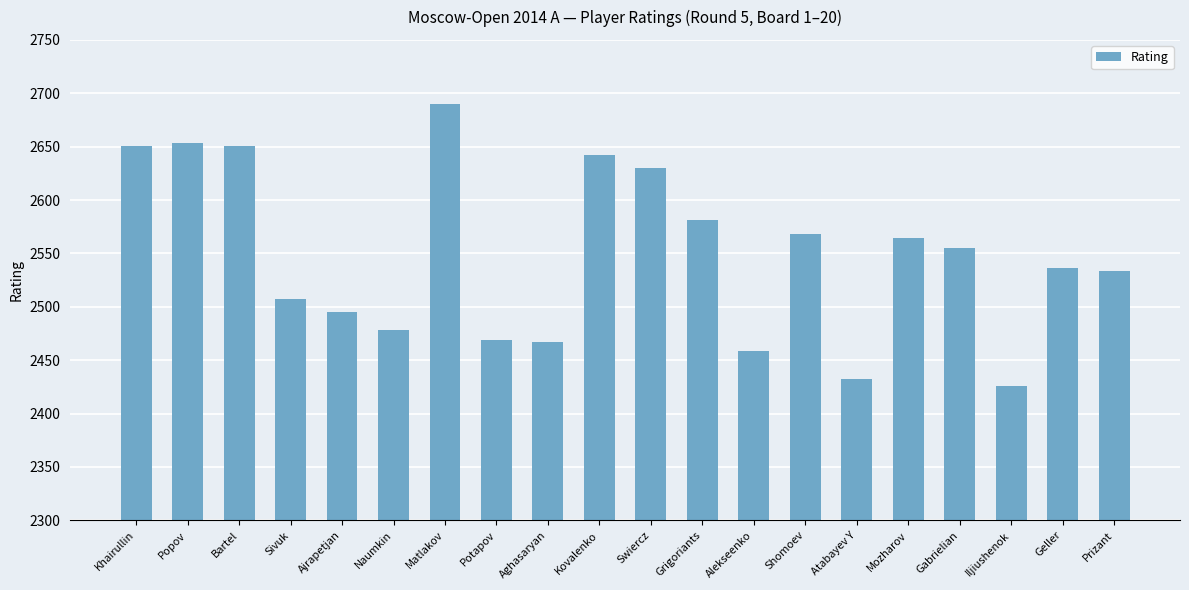

What position from the left is Gabrielian?

17